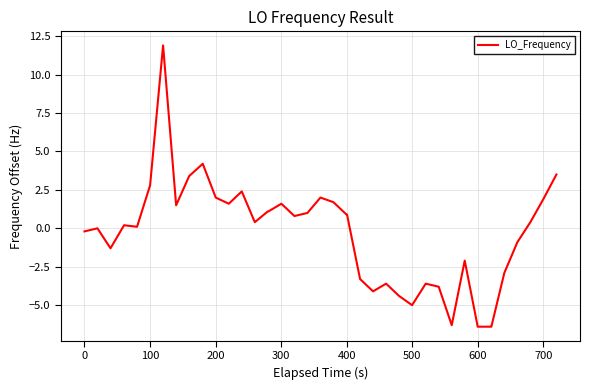

Reading left to right, transcribe all the data shown in this chart.

-0.2	0.0	-1.3	0.2	0.1	2.8	11.9	1.5	3.4	4.2	2.0	1.6	2.4	0.4	1.1	1.1	1.6	0.8	1.0	2.0	1.7	0.9	0.9	-3.3	-4.1	-3.6	-4.4	-5.0	-3.6	-3.8	-6.3	-2.1	-6.4	-6.4	-6.4	-2.9	-0.9	0.4	1.9	3.5